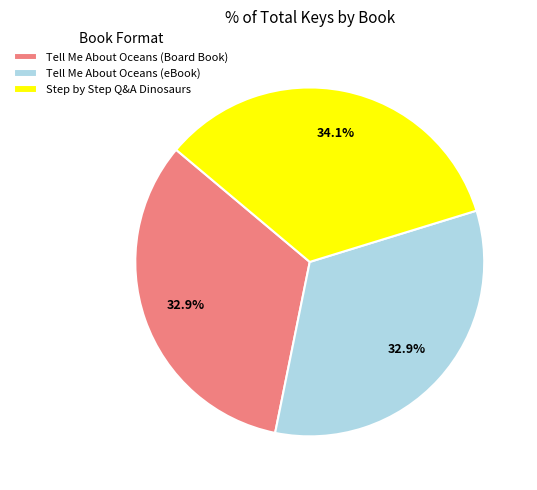

To the nearest percent, what percentage of the pie is Step by Step Q&A Dinosaurs?

34%